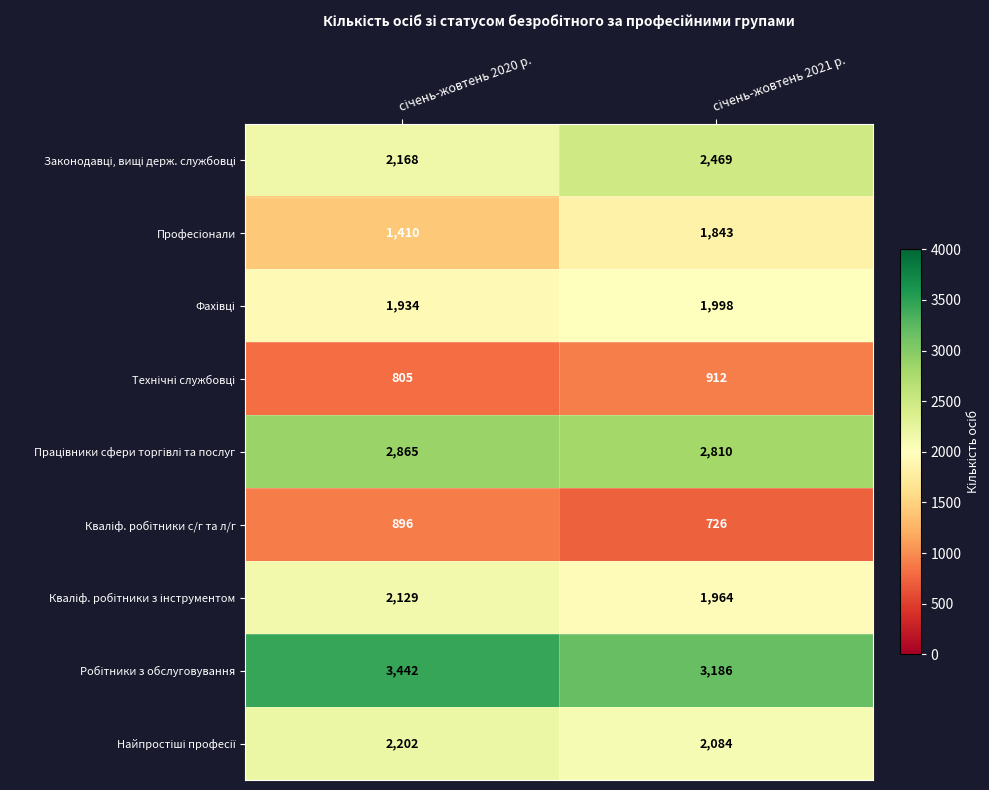

What is the smallest value displayed?

726